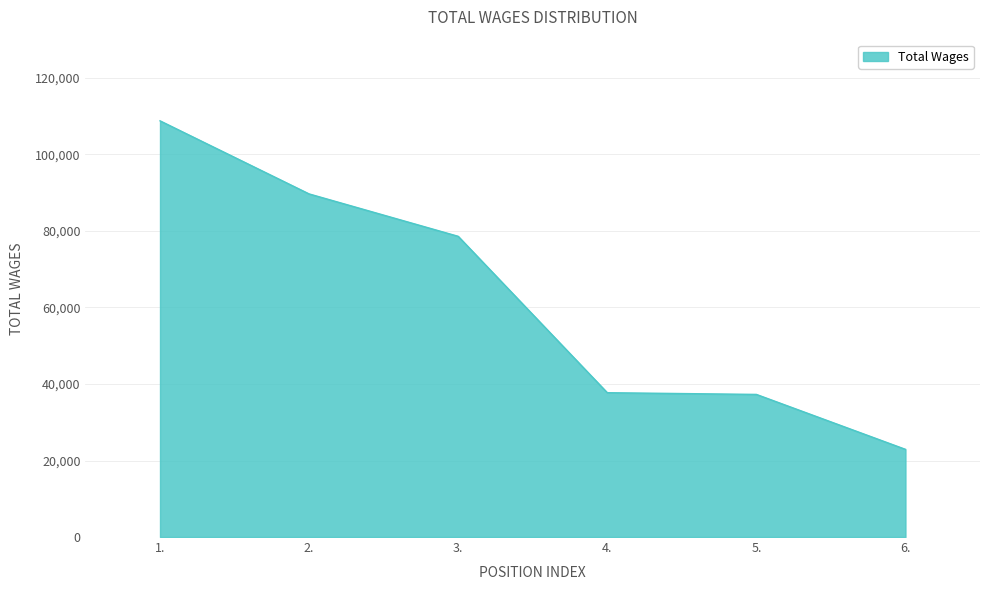

True or false: there are more than 1 points higher than both neighbors.

False